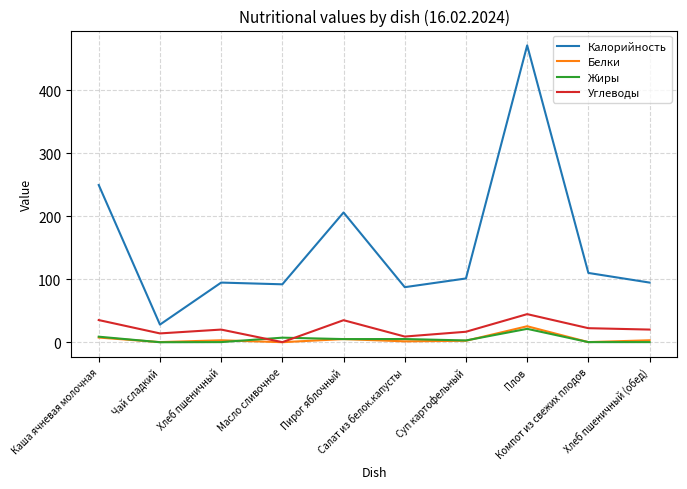

True or false: Углеводы and Калорийность cross at least once.

False